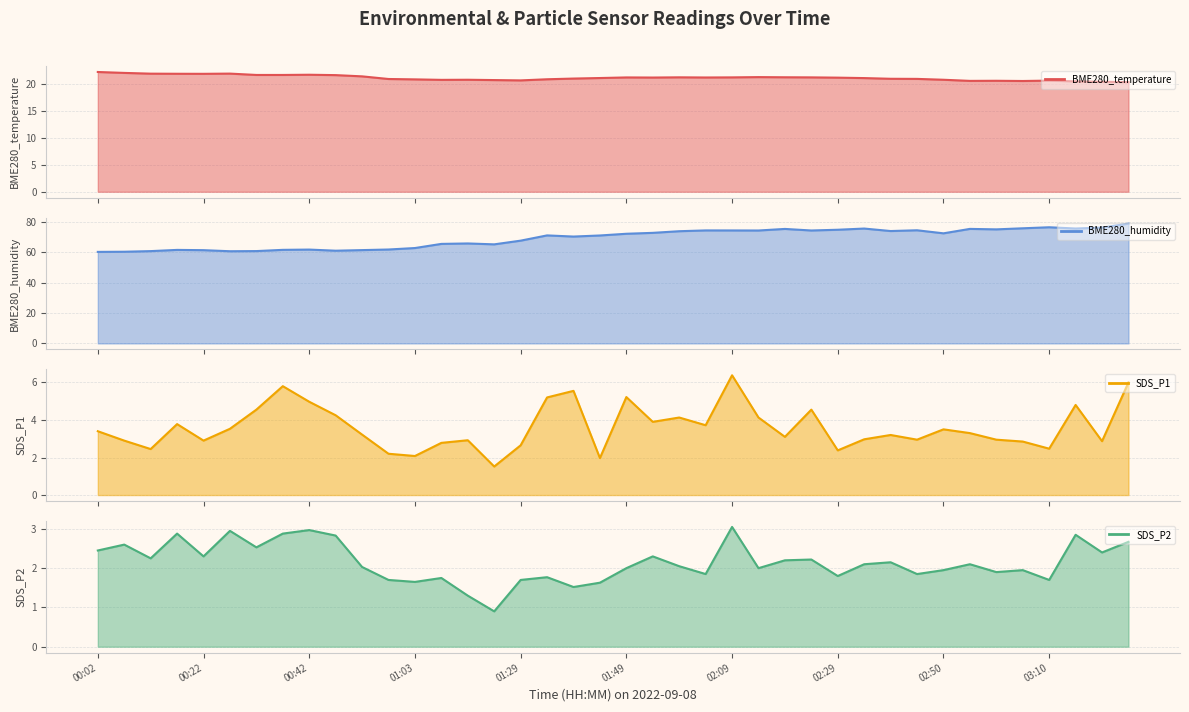

At how many categories does at least one series exceed 44?

40